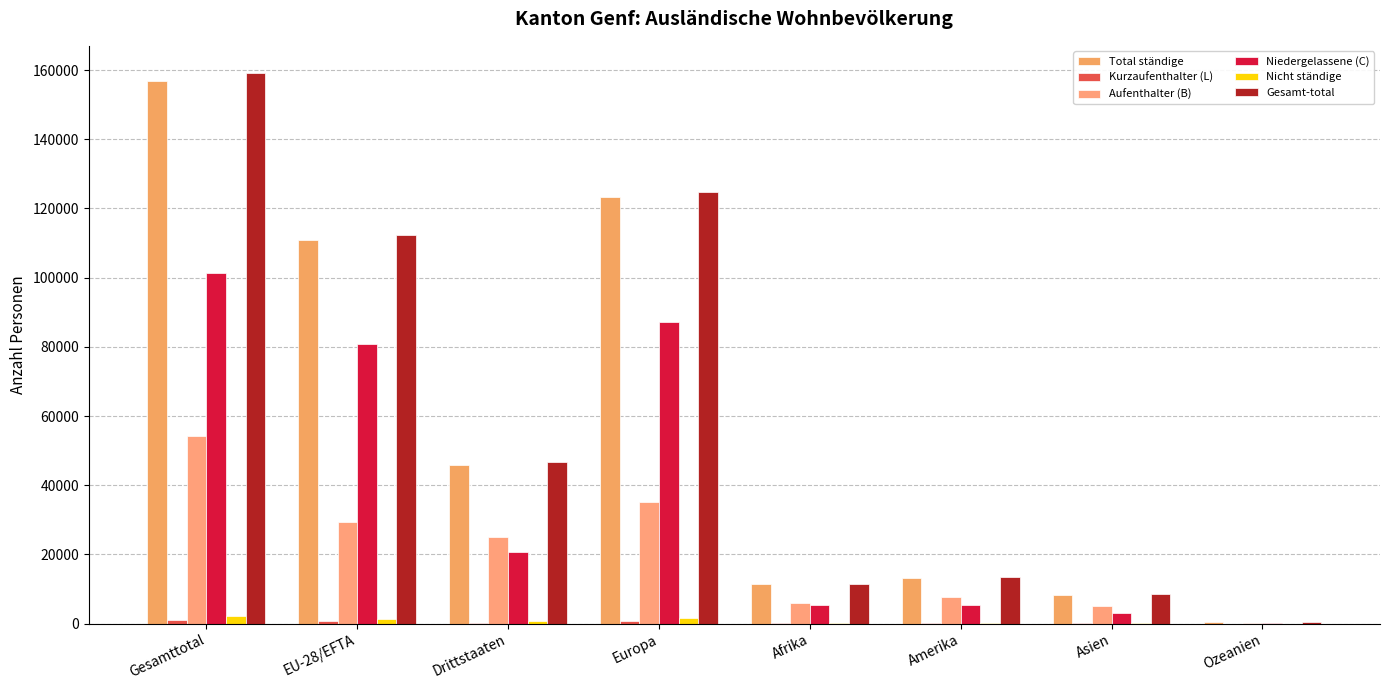

Are the bars grouped side by side (vs. stacked)?

Yes